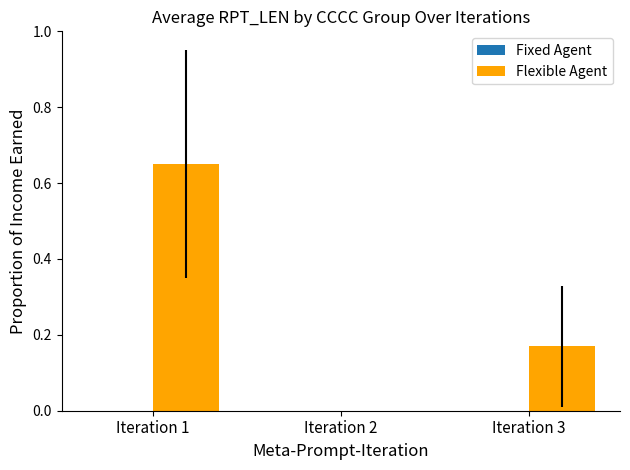

What is the sum of all values?

0.8